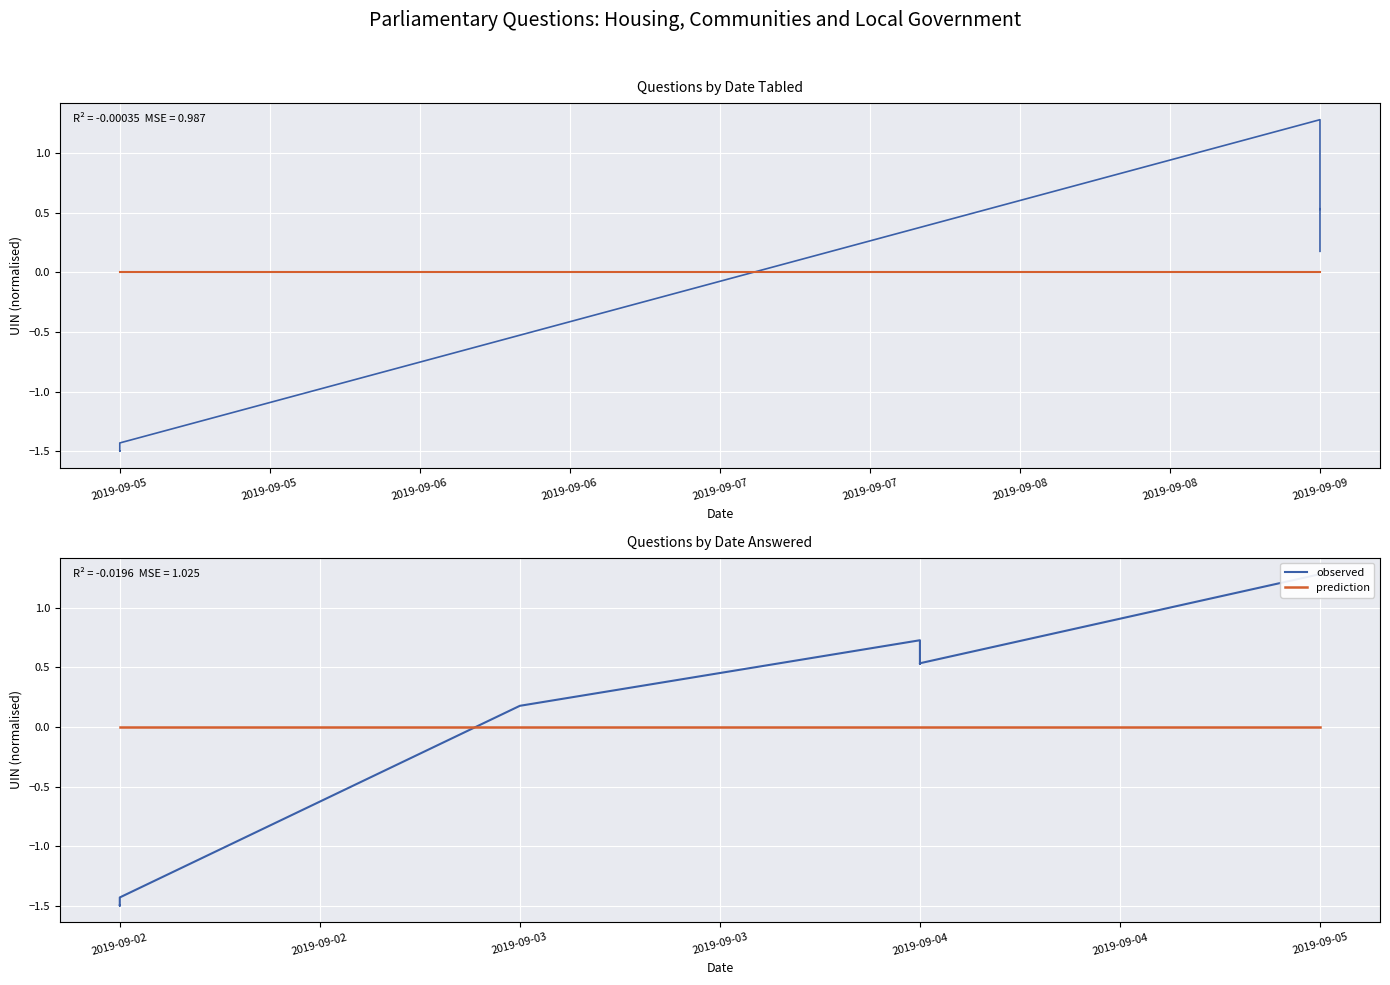

How many lines are shown in the chart?

2